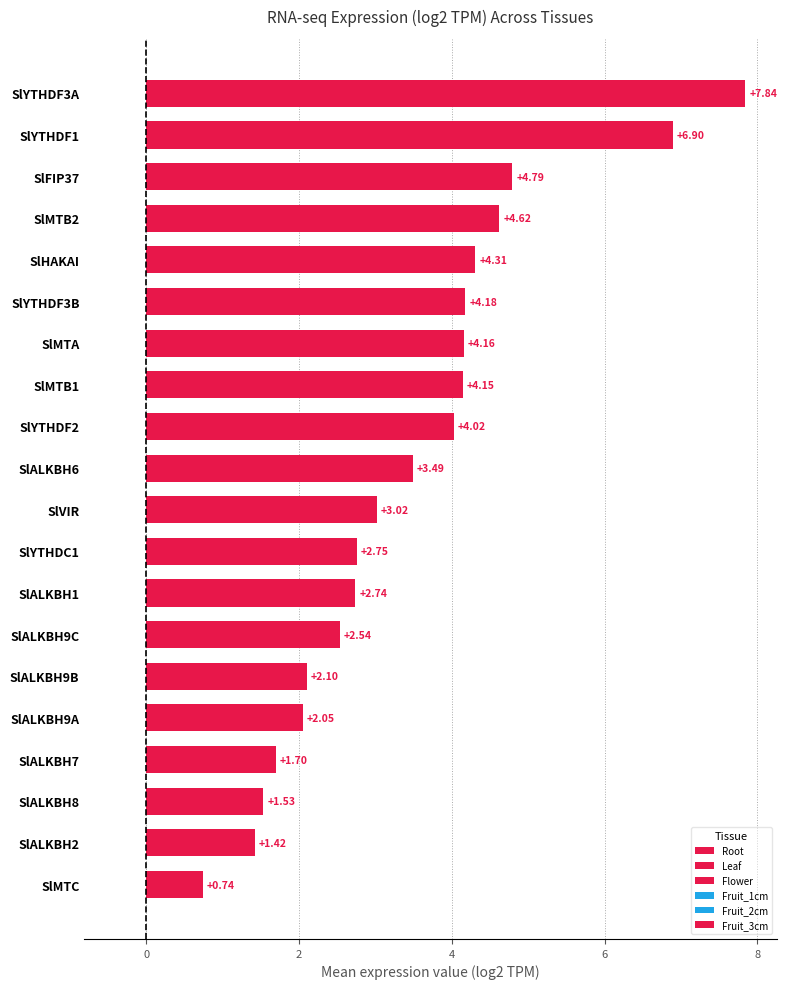

How many bars are there in total?

20